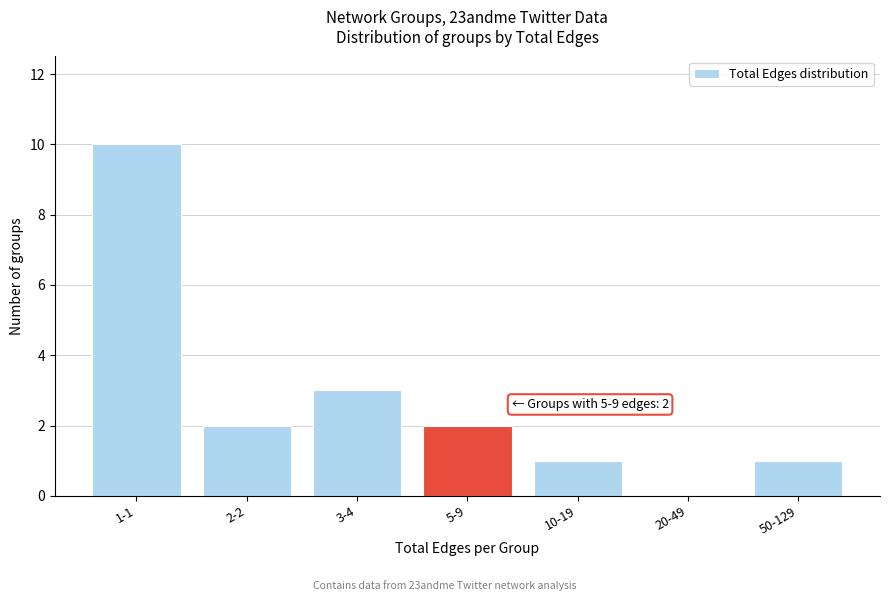

Reading left to right, list all the values displayed in this chart.

1-1=10	2-2=2	3-4=3	5-9=2	10-19=1	20-49=0	50-129=1